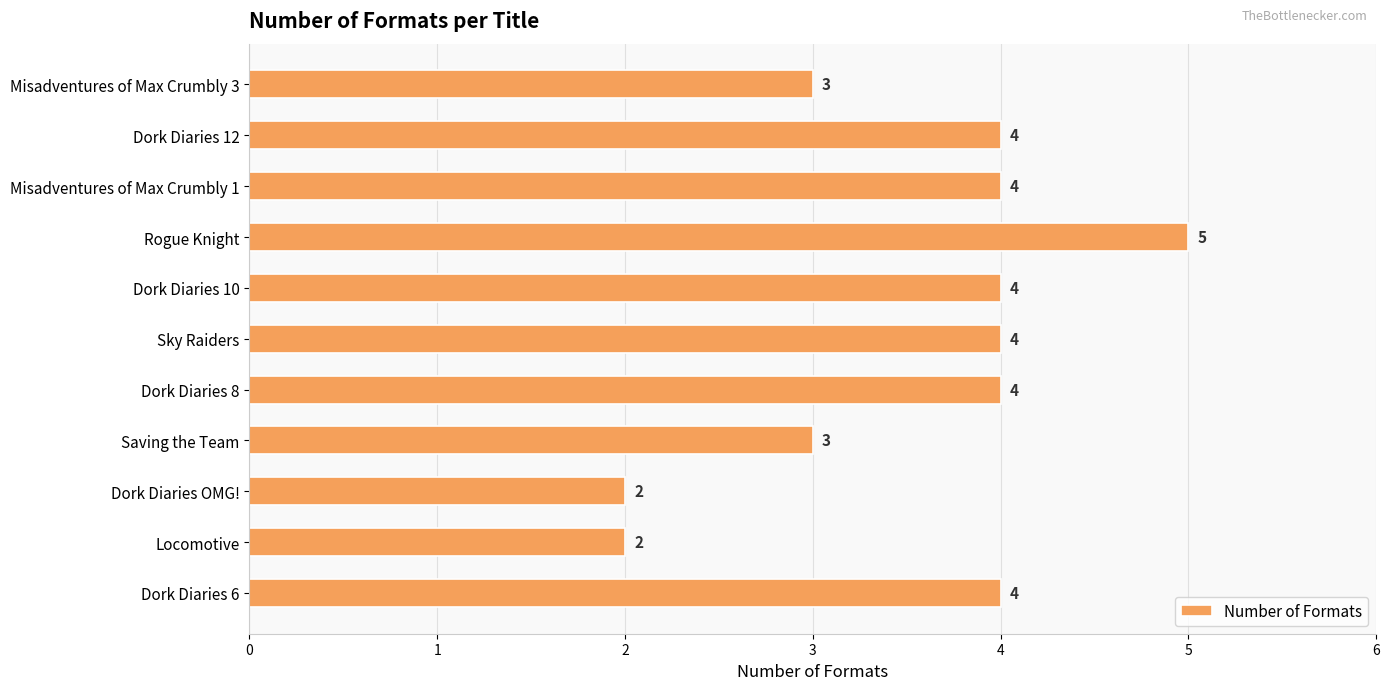

Reading top to bottom, extract all data points from this chart.

3	4	4	5	4	4	4	3	2	2	4